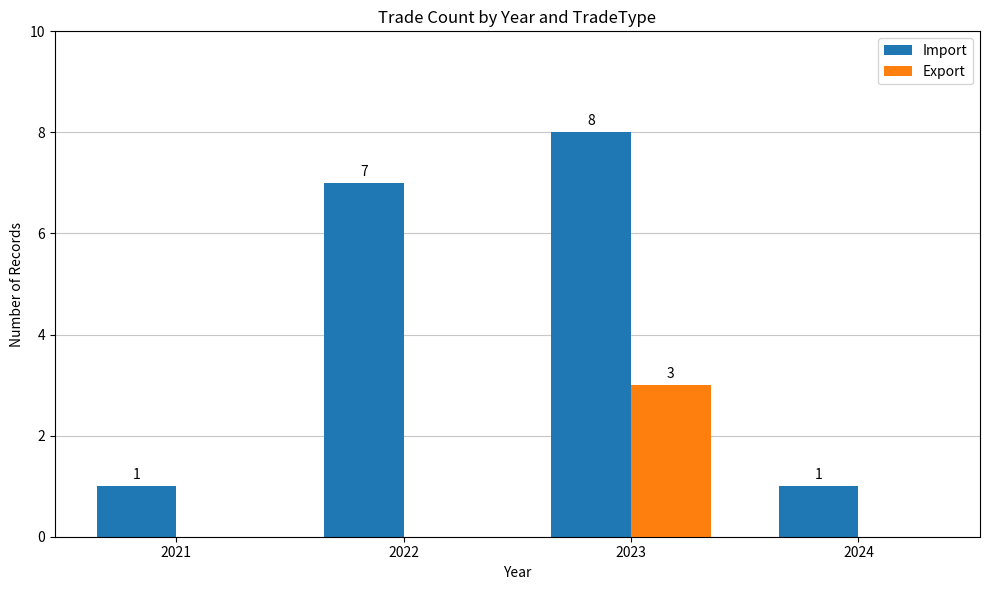

Reading left to right, list all the values displayed in this chart.

Import: 1	7	8	1
Export: 0	0	3	0